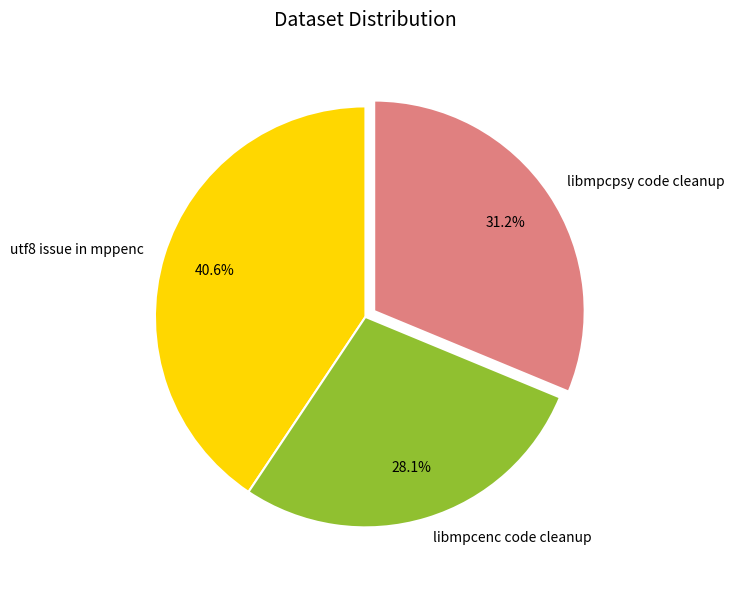

Combined, what portion of the pie is utf8 issue in mppenc and libmpcpsy code cleanup?

71.9%